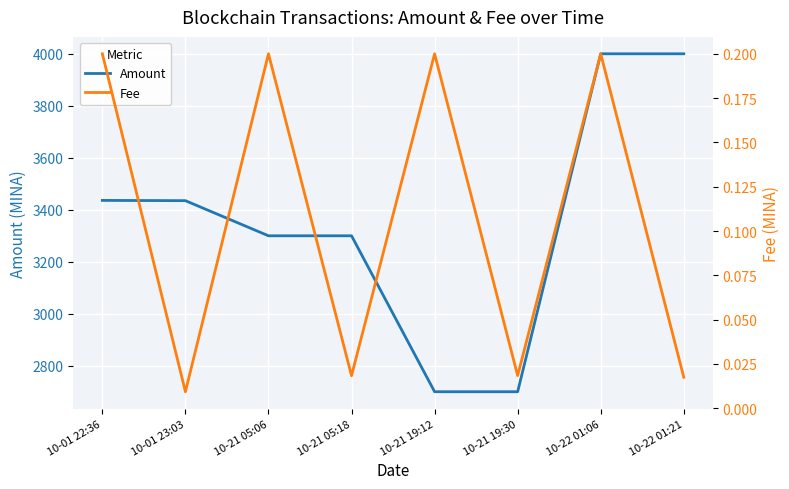

At how many categories does at least one series exceed 2376?

8